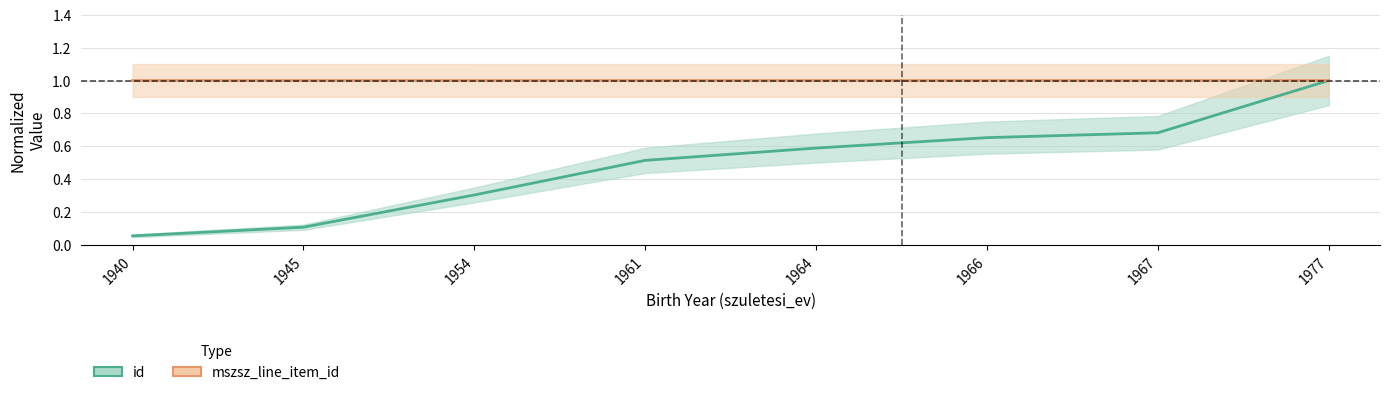

Is this an area chart (filled region under the line)?

No